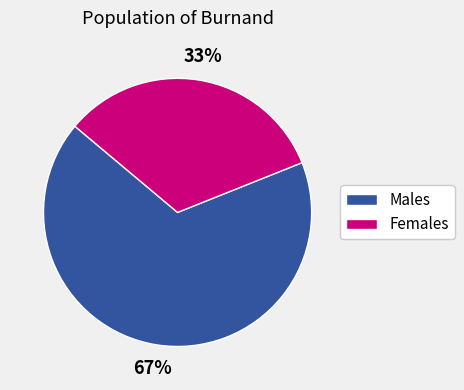

Does any single category account for the majority?

Yes